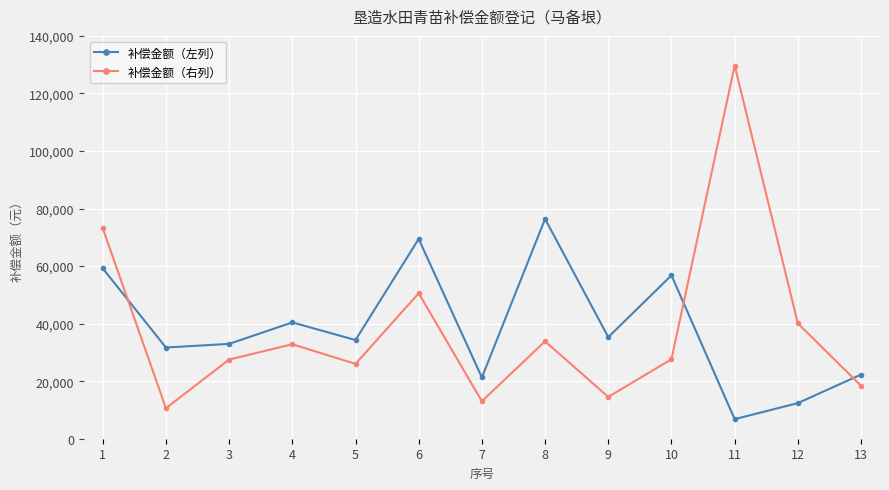

Is this an area chart (filled region under the line)?

No